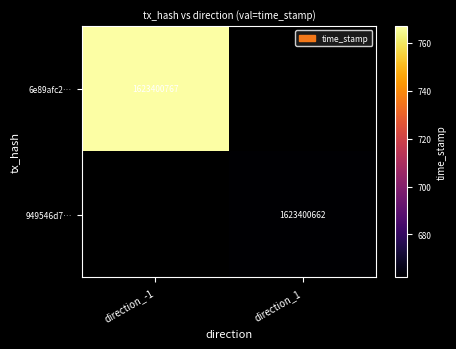

The value of 6e89afc2… at direction_-1 is 1623400767. True or false?

True